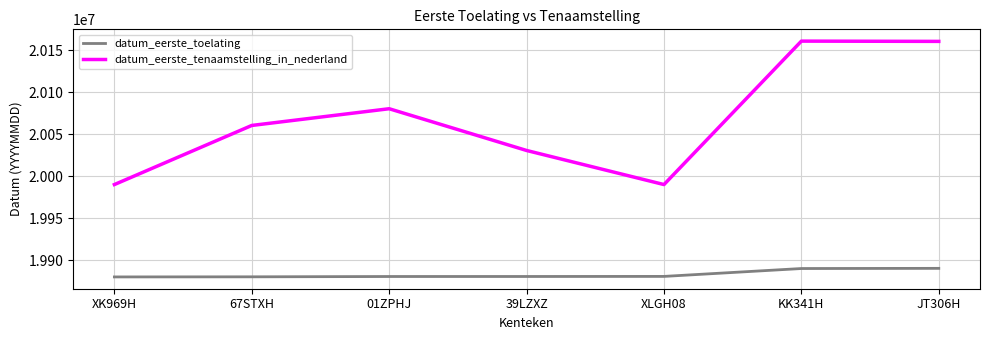

Rank the series by their maximum value, from highest to lowest.

datum_eerste_tenaamstelling_in_nederland, datum_eerste_toelating